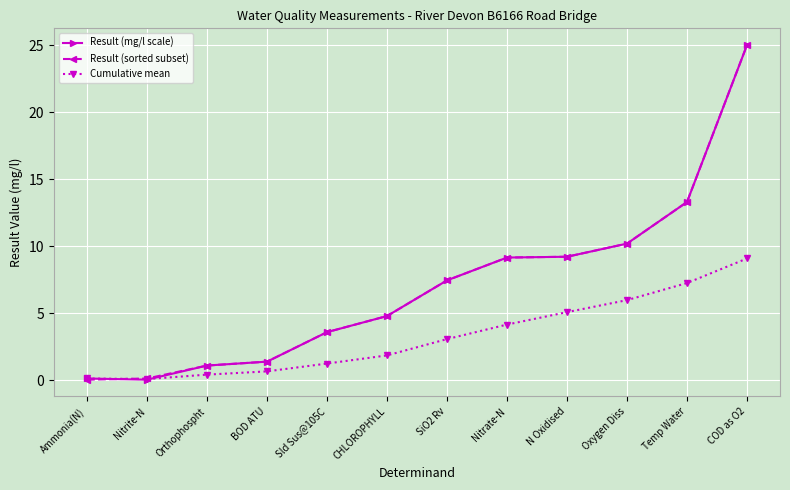

What is the label of the 10th point from the right?

Orthophospht